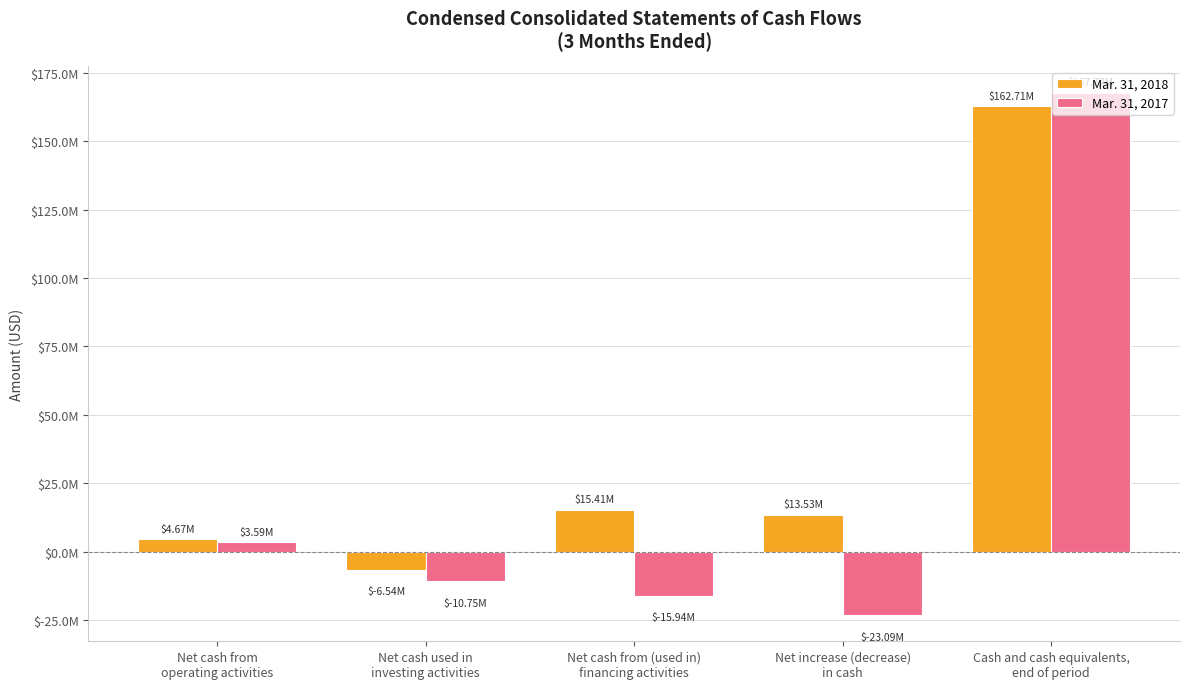

Are the bars horizontal?

No